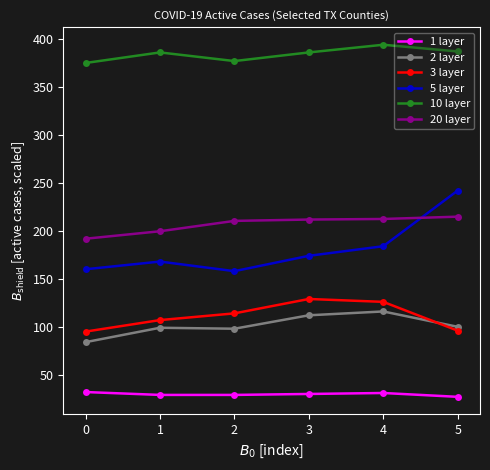

What is the smallest value displayed?

27.0